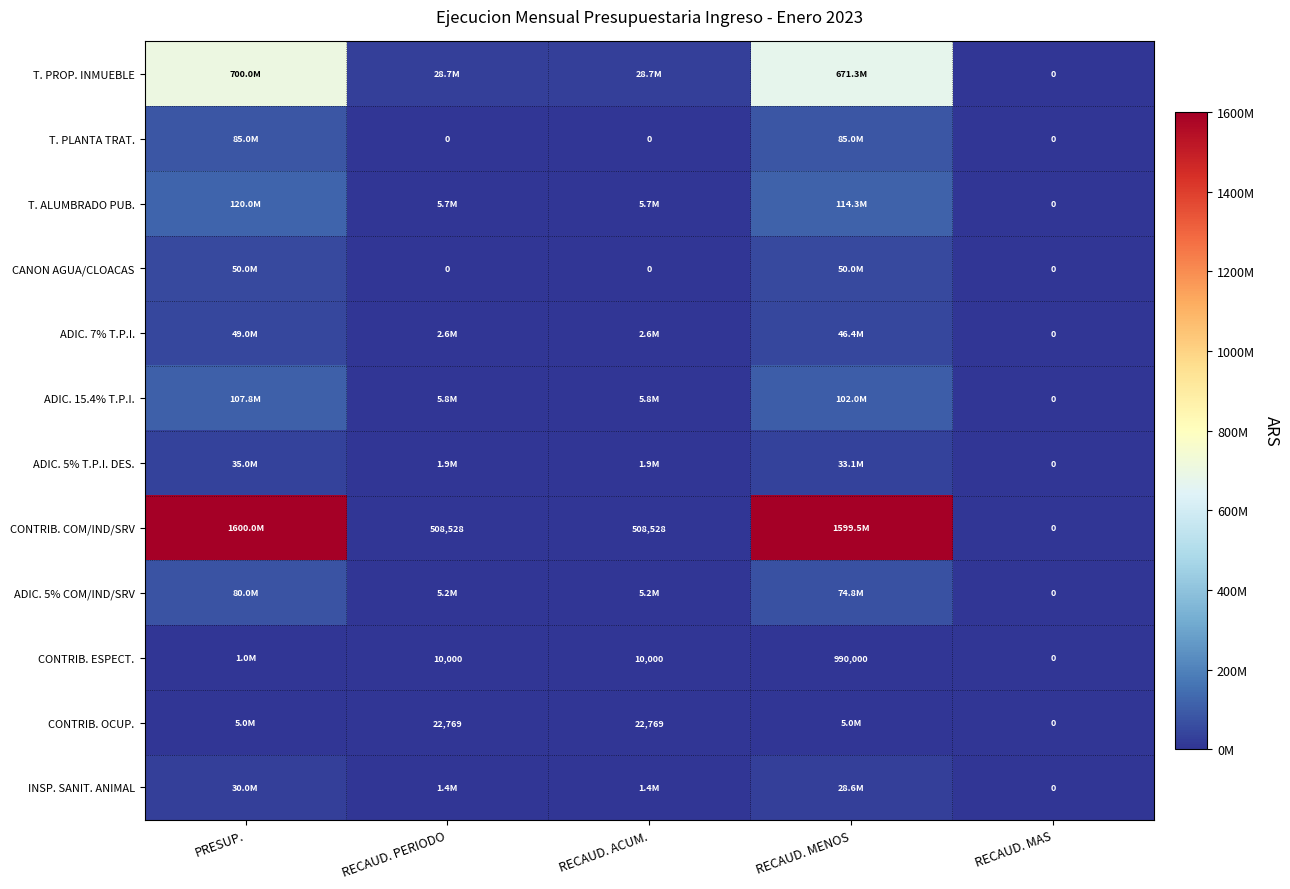

What is the greatest value displayed?

1600000000.0